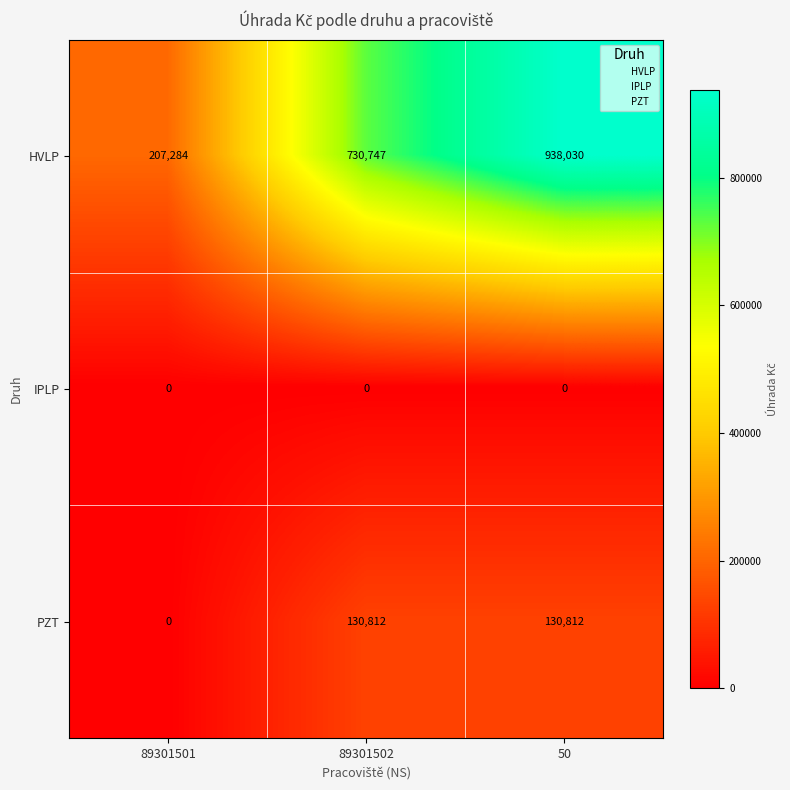

Between 89301501 and 89301502, which series saw the biggest shift?

HVLP